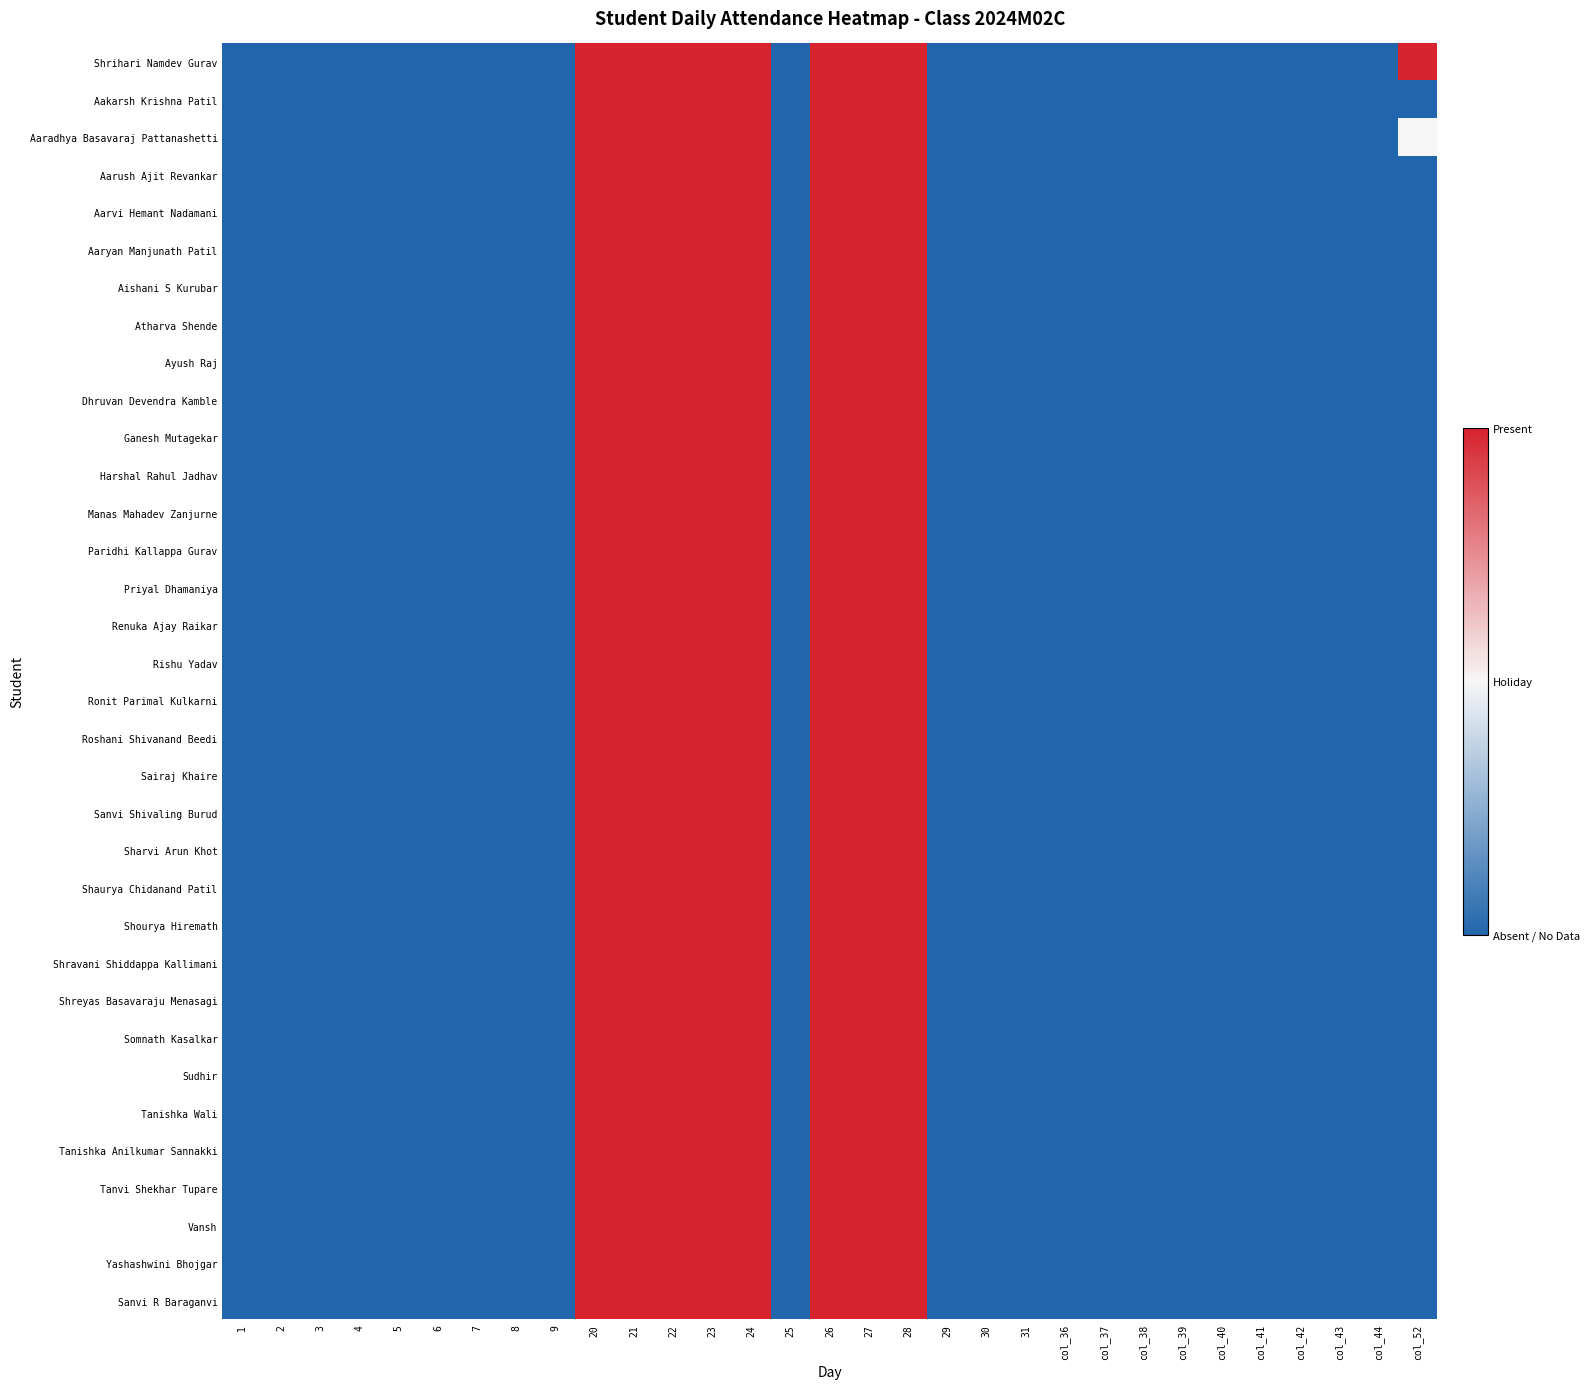

At how many categories does at least one series exceed 0?

9